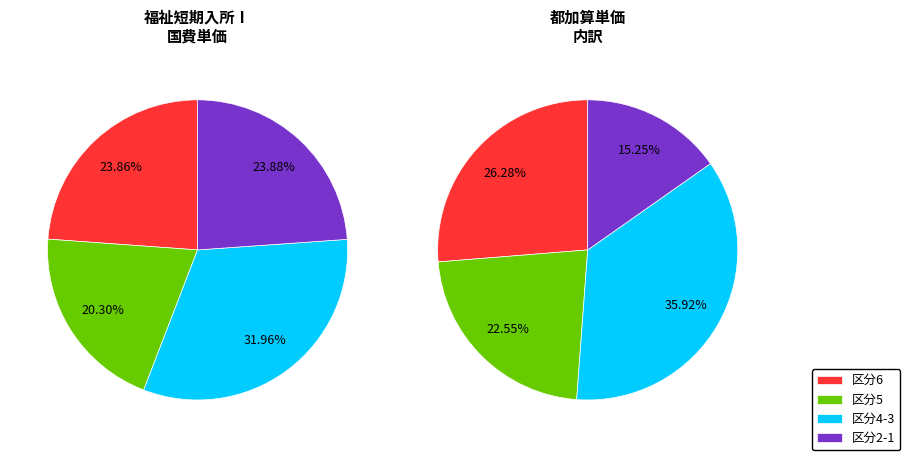

Is it true that 1 is 19% of the pie?

False